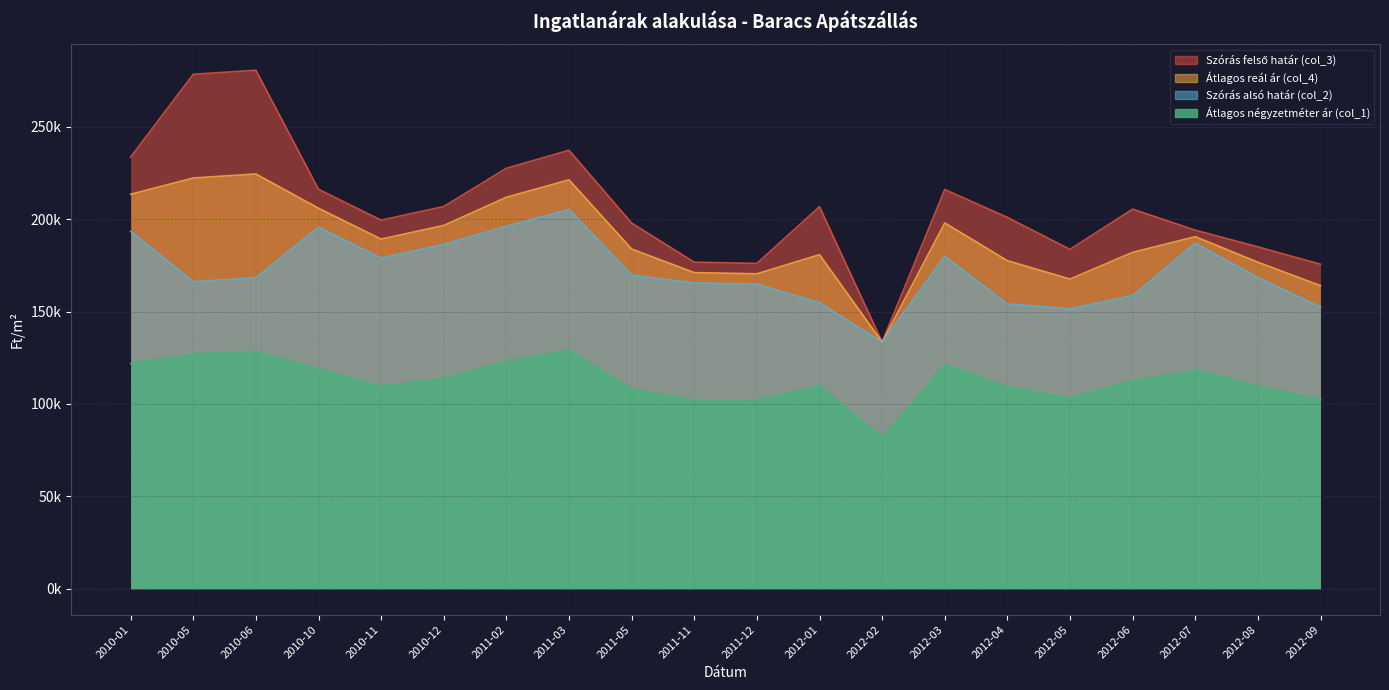

How many lines are shown in the chart?

4